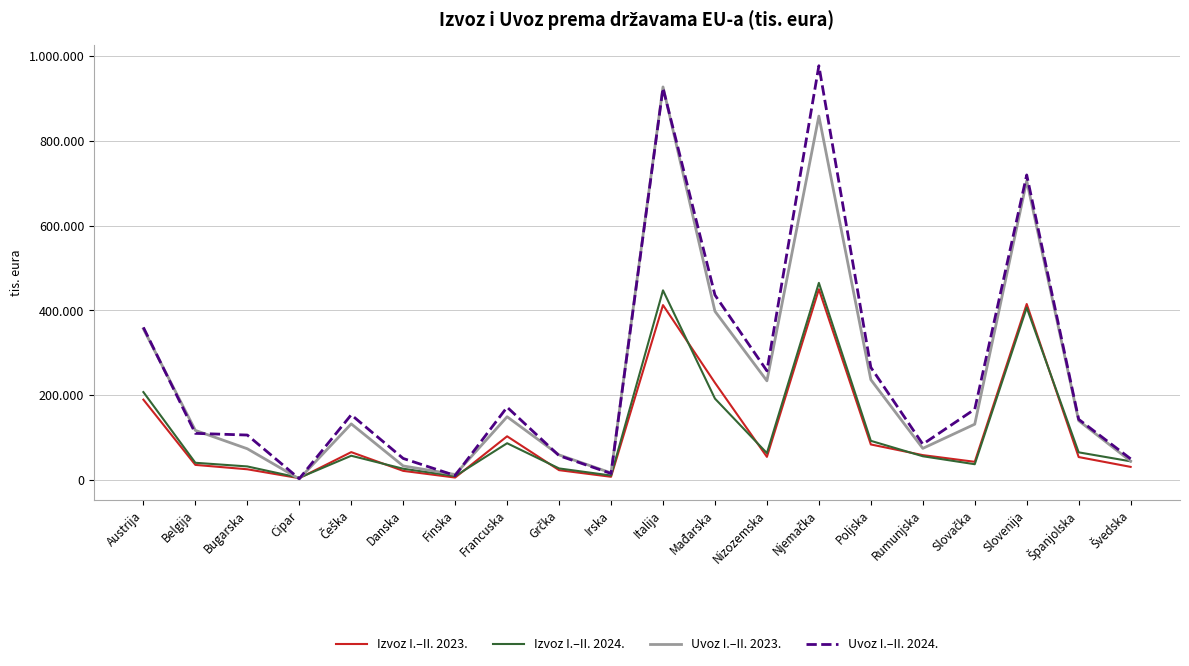

What are all the series names shown in the legend?

Izvoz I.–II. 2023., Izvoz I.–II. 2024., Uvoz I.–II. 2023., Uvoz I.–II. 2024.